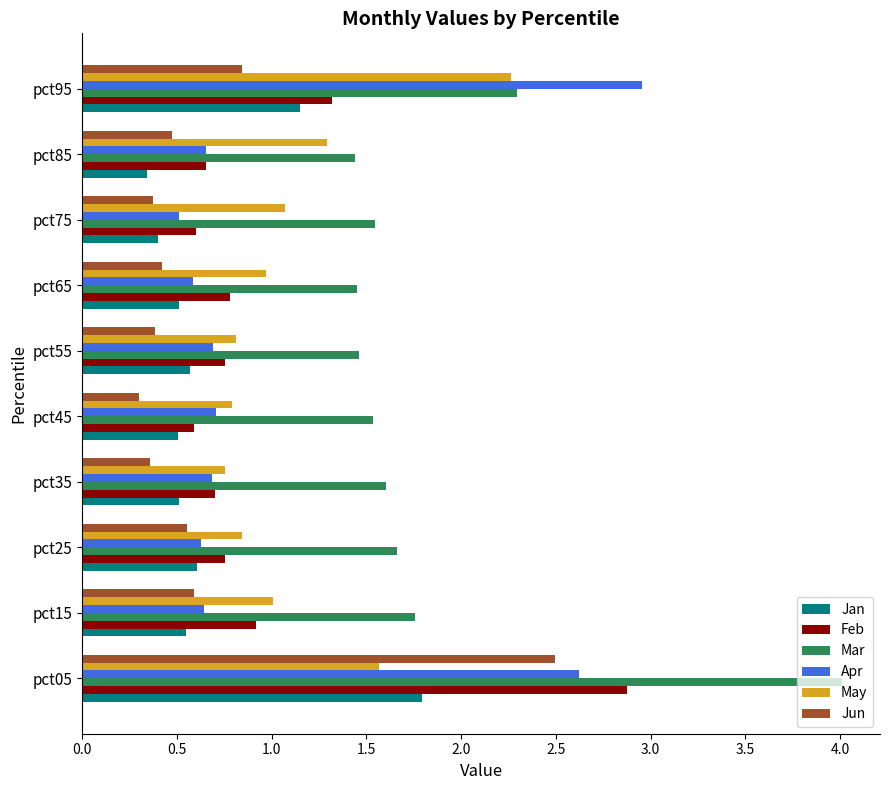

What is the difference between the maximum and second lowest values in the Feb series?

2.3